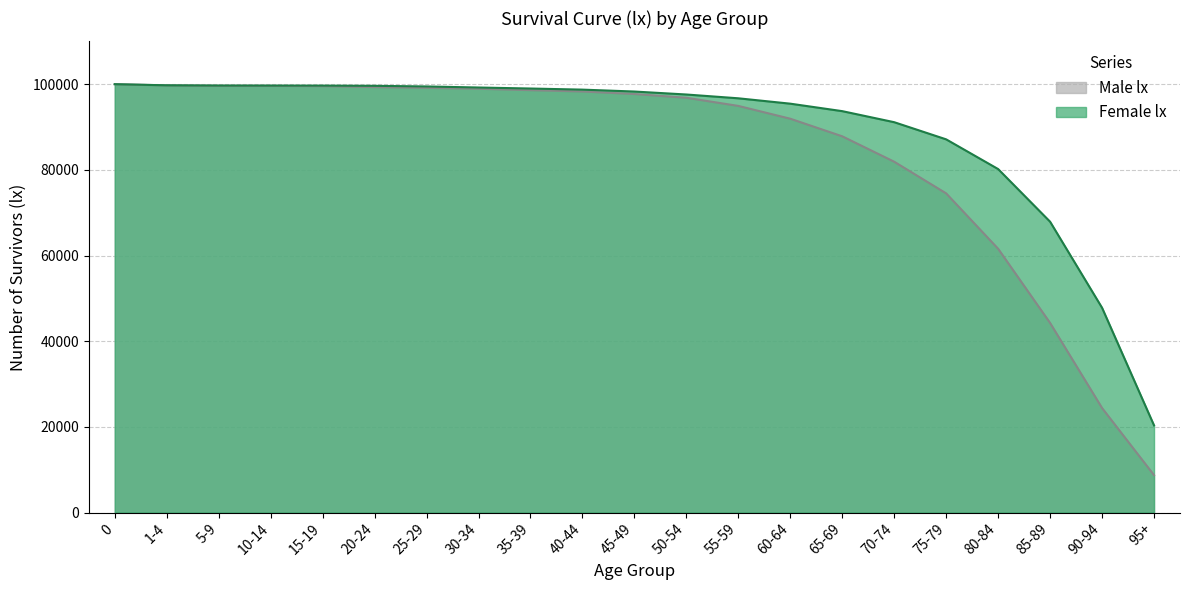

What is the maximum value shown in the chart?

100000